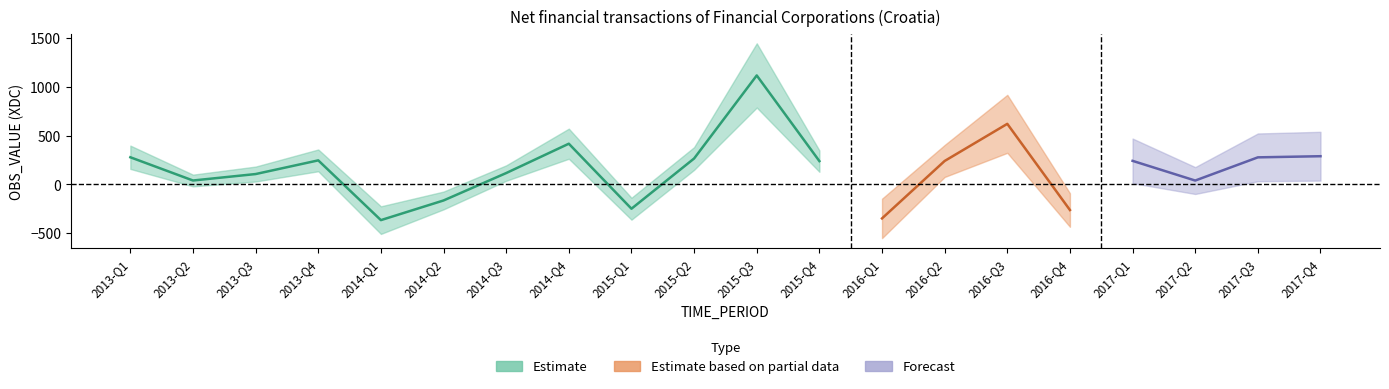

Does the chart display data point markers on the line(s)?

No